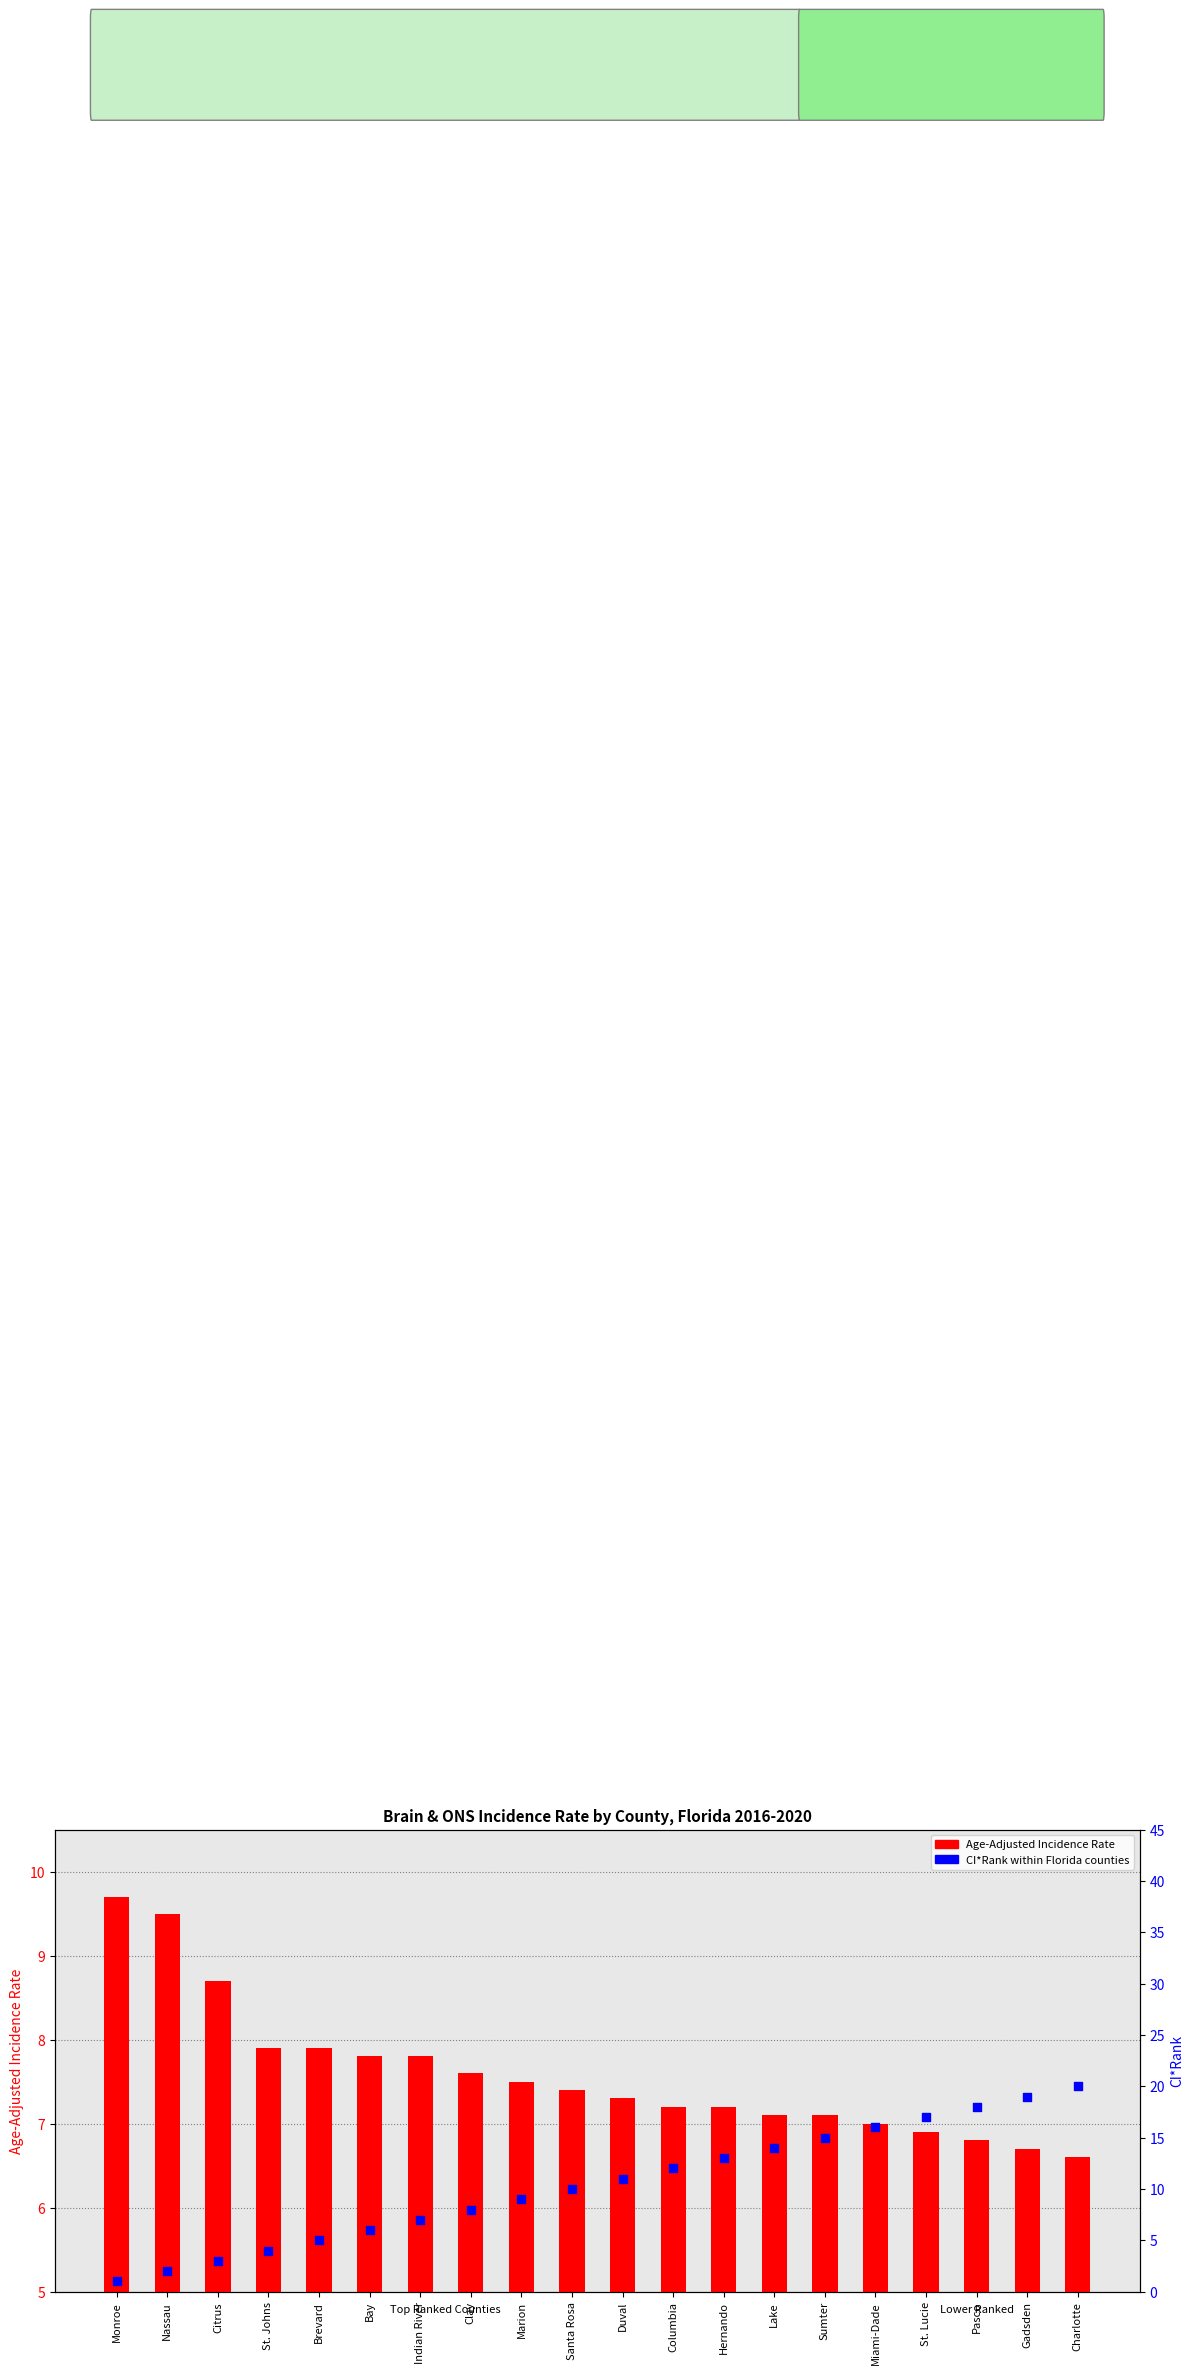

Which series contains the highest Y value?

CI*Rank